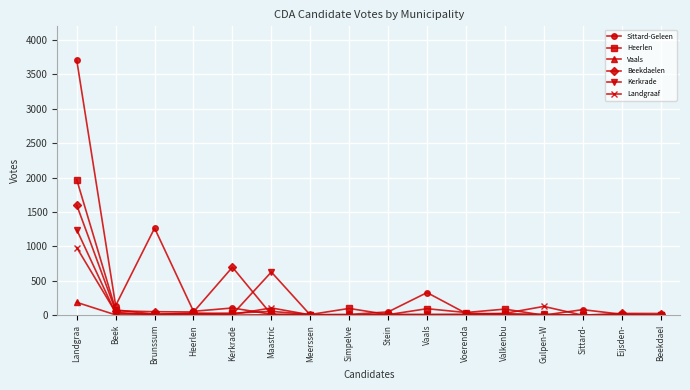

How many series are shown in this chart?

6